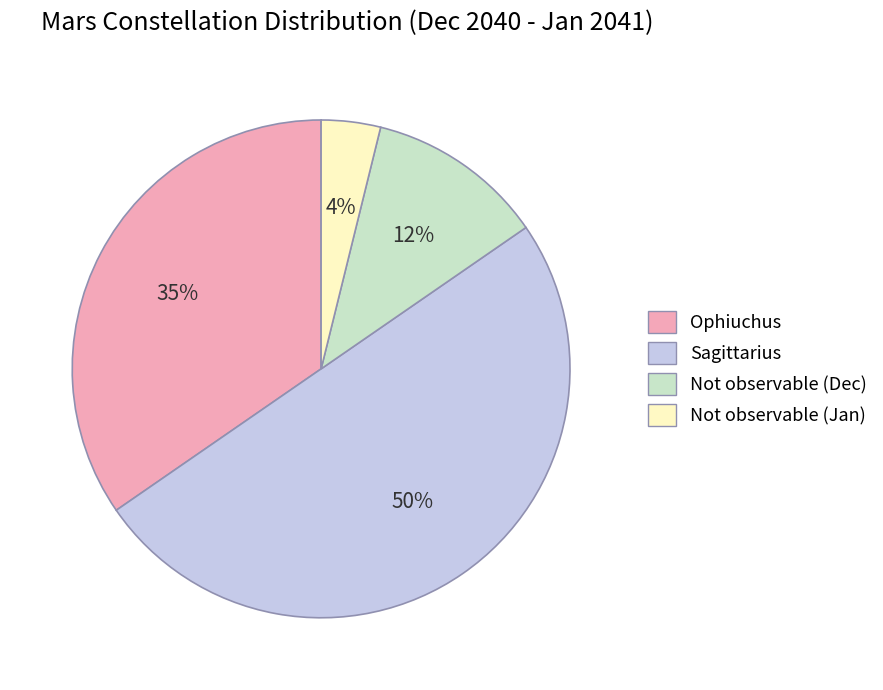

Does Not observable (Dec) represent more than half of the total?

No